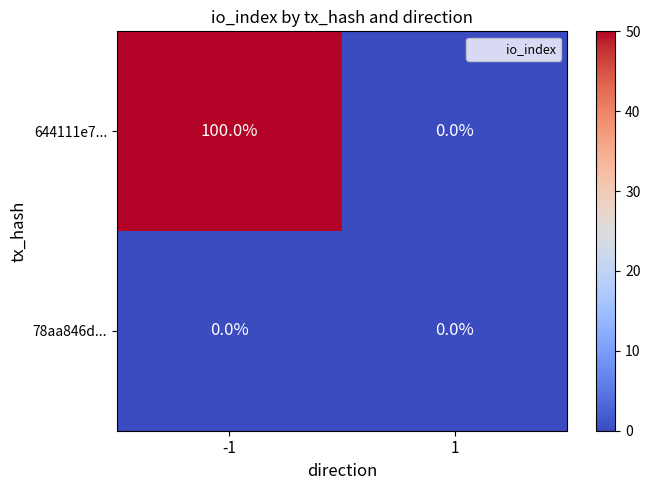

At how many categories does at least one series exceed 47?

1